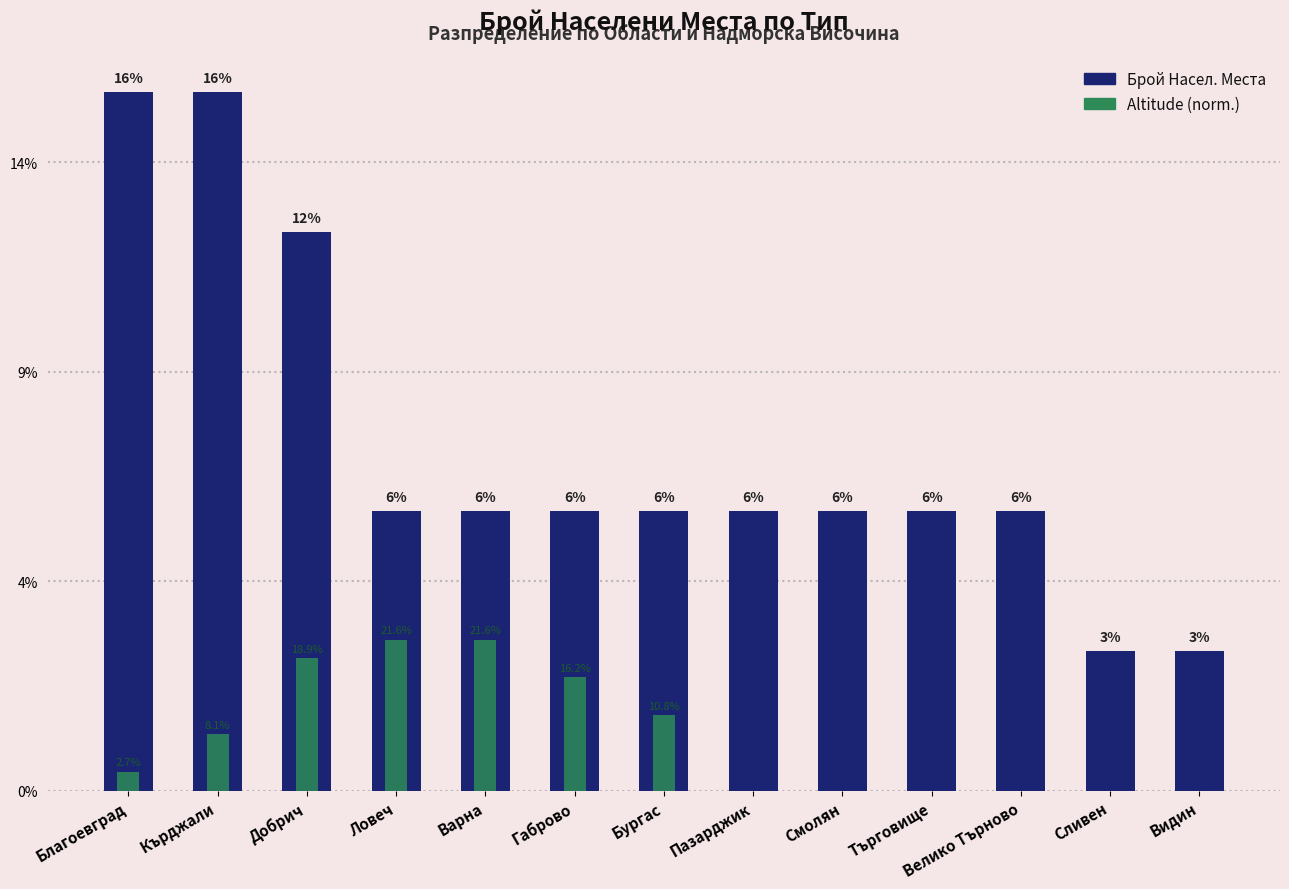

How many categories are shown in the chart?

13